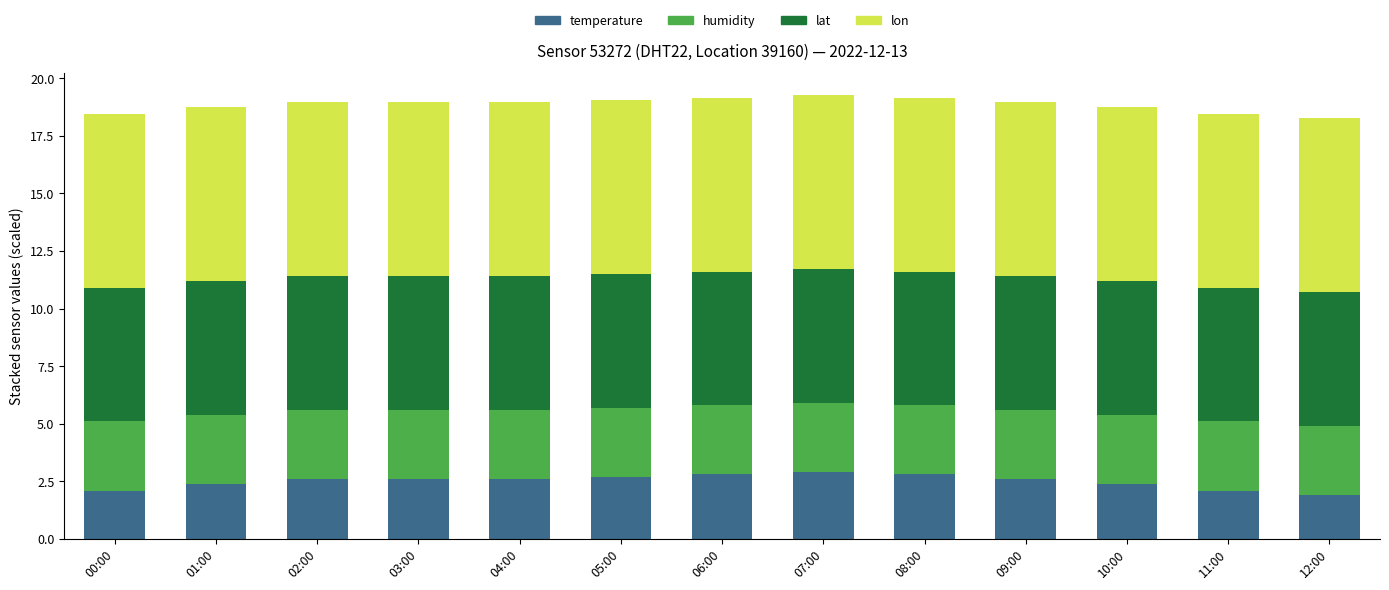

What is the sum of the temperature values at 12:00 and 09:00?

4.5